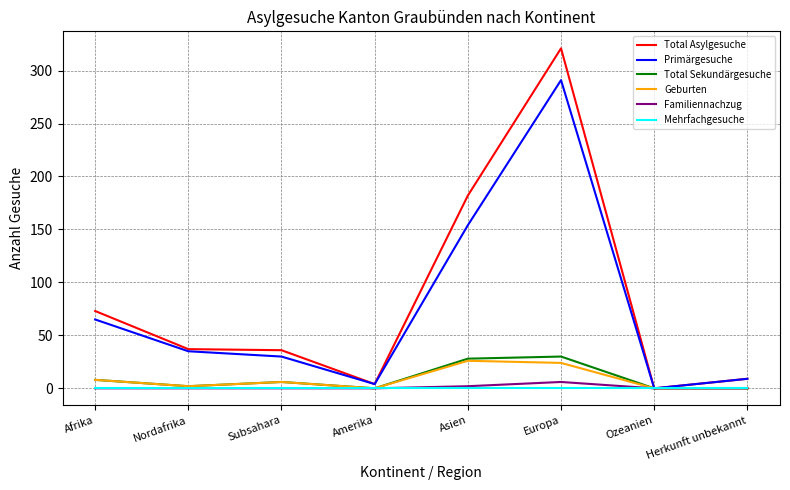

Which series has the largest range (max minus min)?

Total Asylgesuche